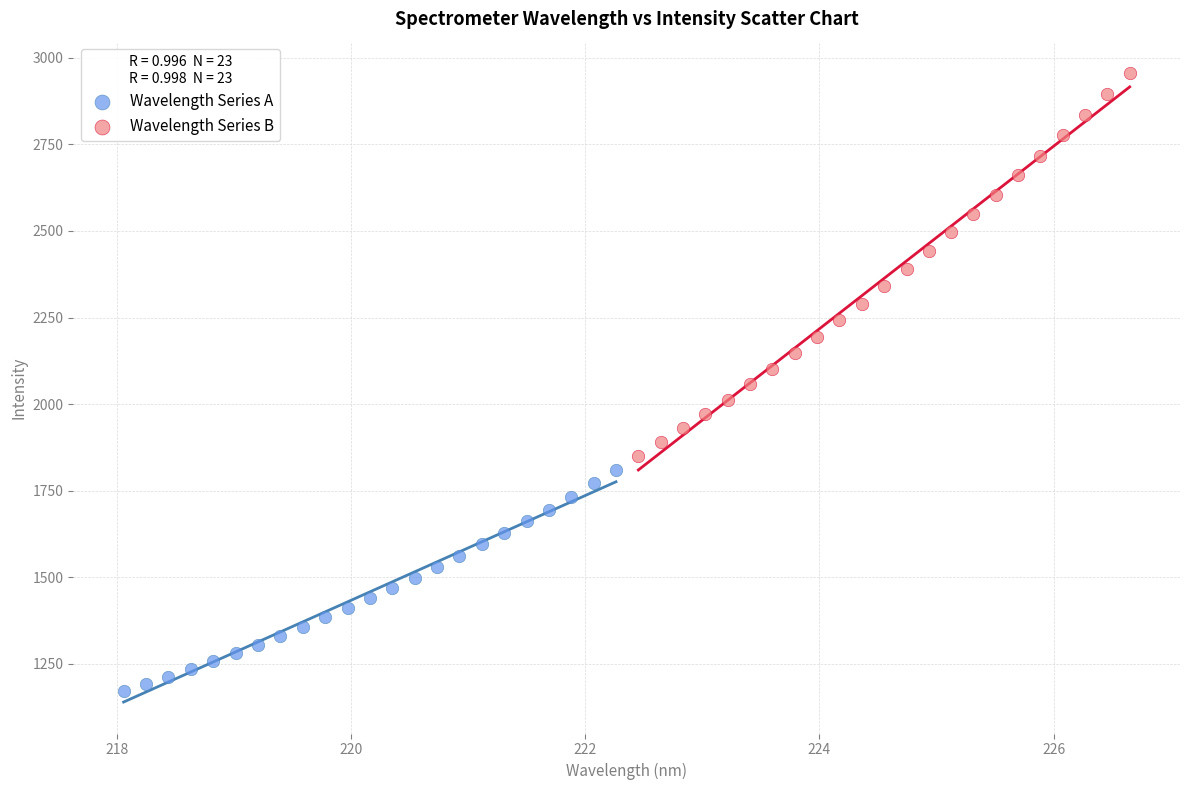

What are all the series names shown in the legend?

Wavelength Series A, Wavelength Series B